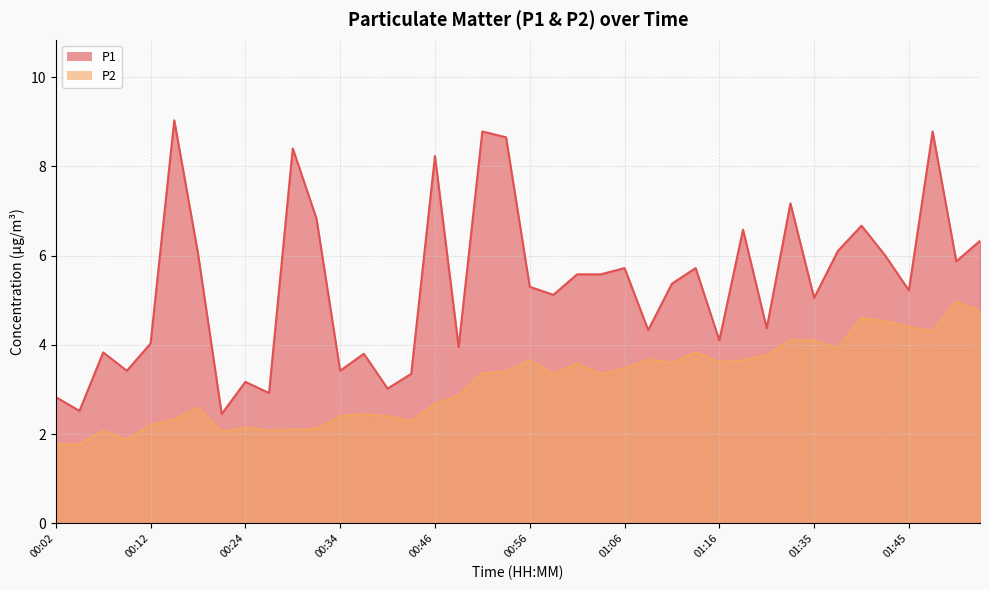

Which series changed the most between 00:14 and 01:47?

P2